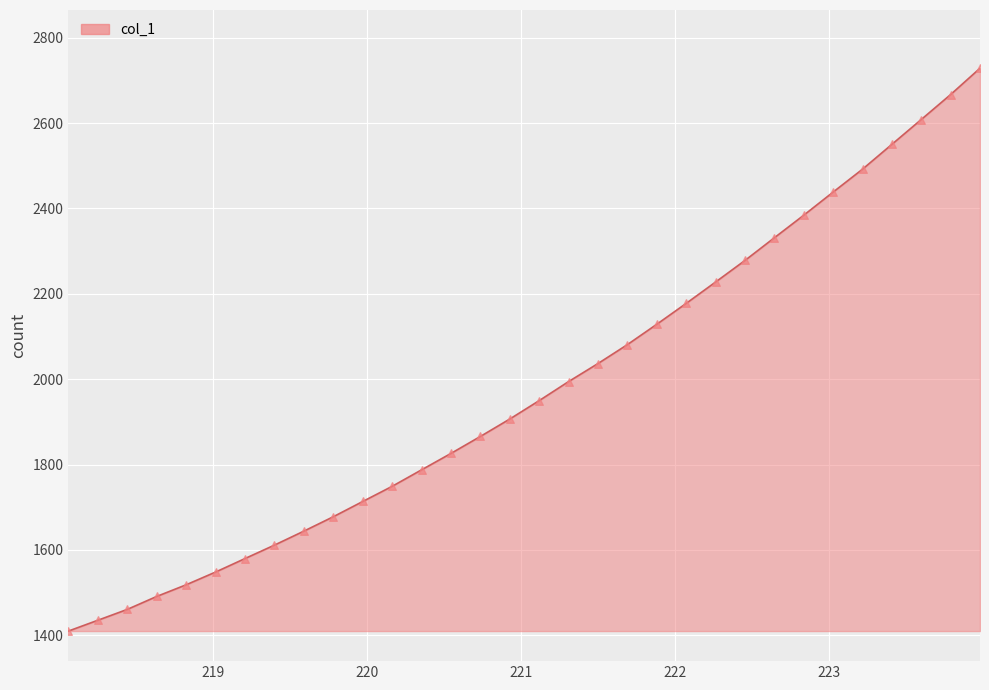

What is the minimum value shown in the chart?

1409.7